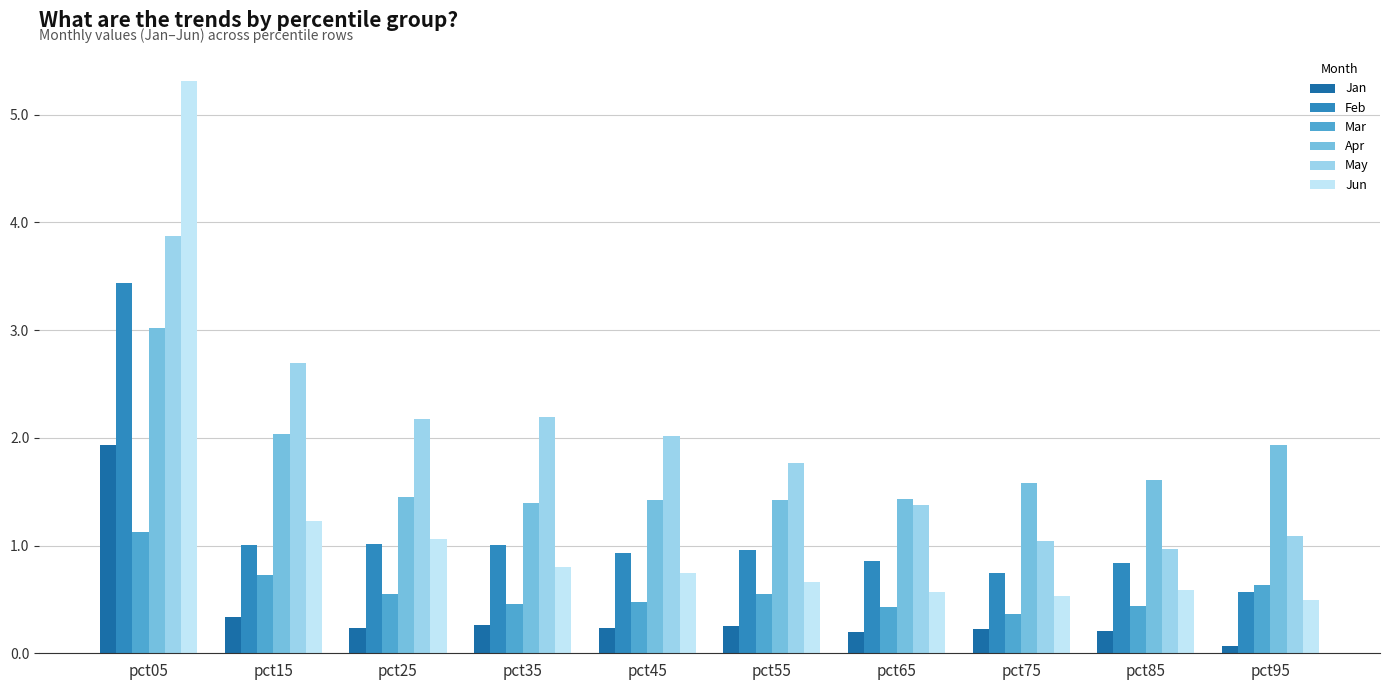

At how many categories does at least one series exceed 0?

10